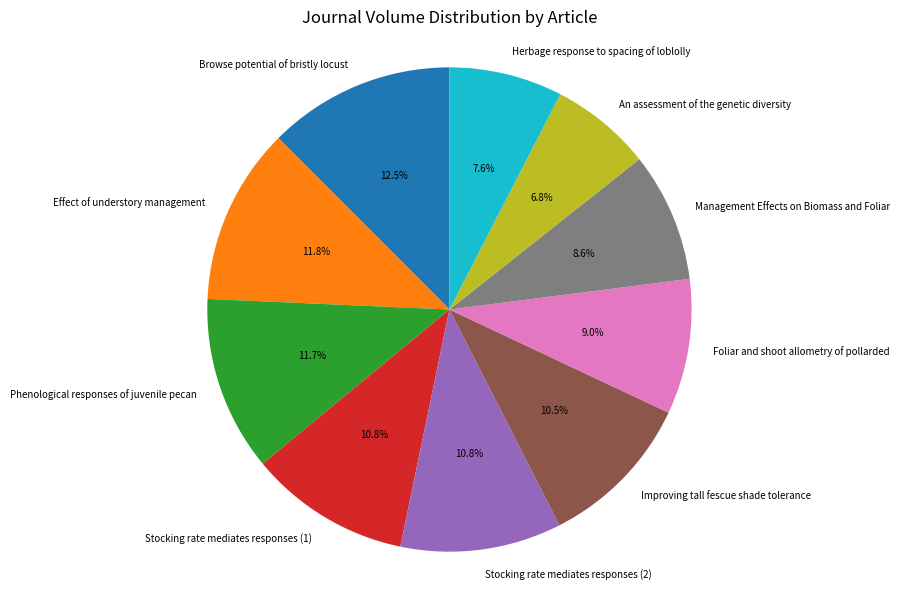

Approximately how many times larger is the value at Browse potential of bristly locust compared to Foliar and shoot allometry of pollarded?

1.4